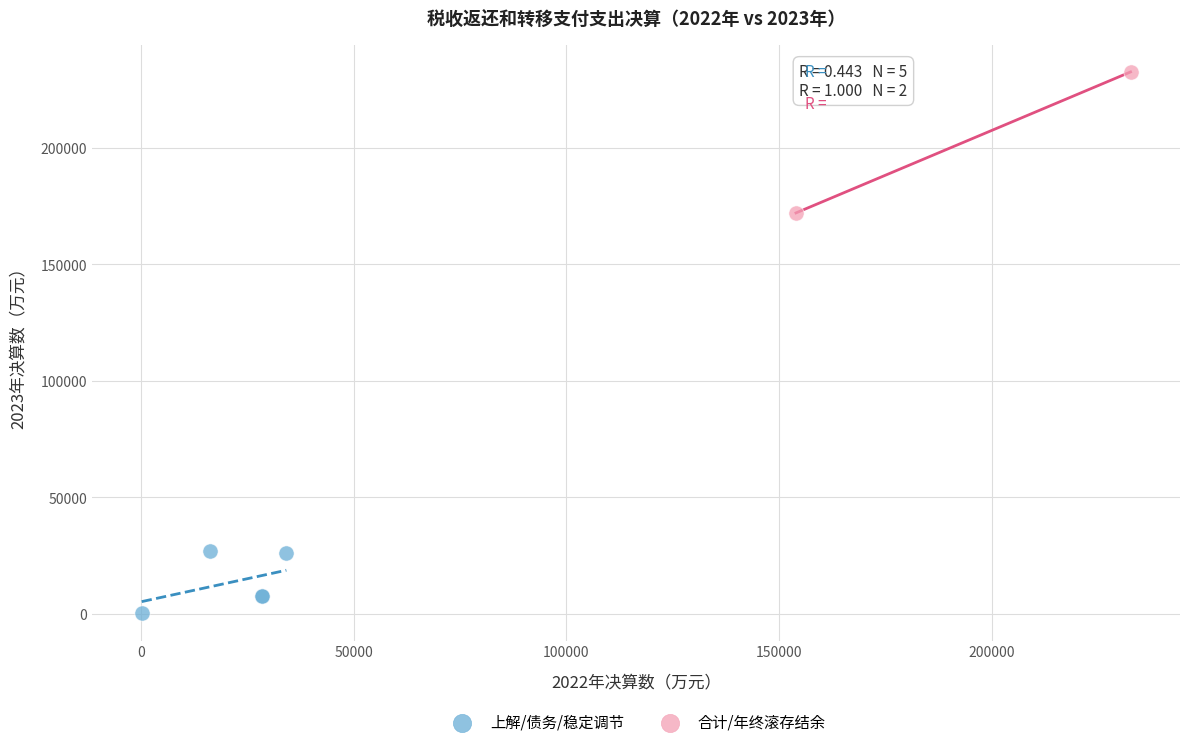

Which series contains the highest Y value?

合计/年终滚存结余